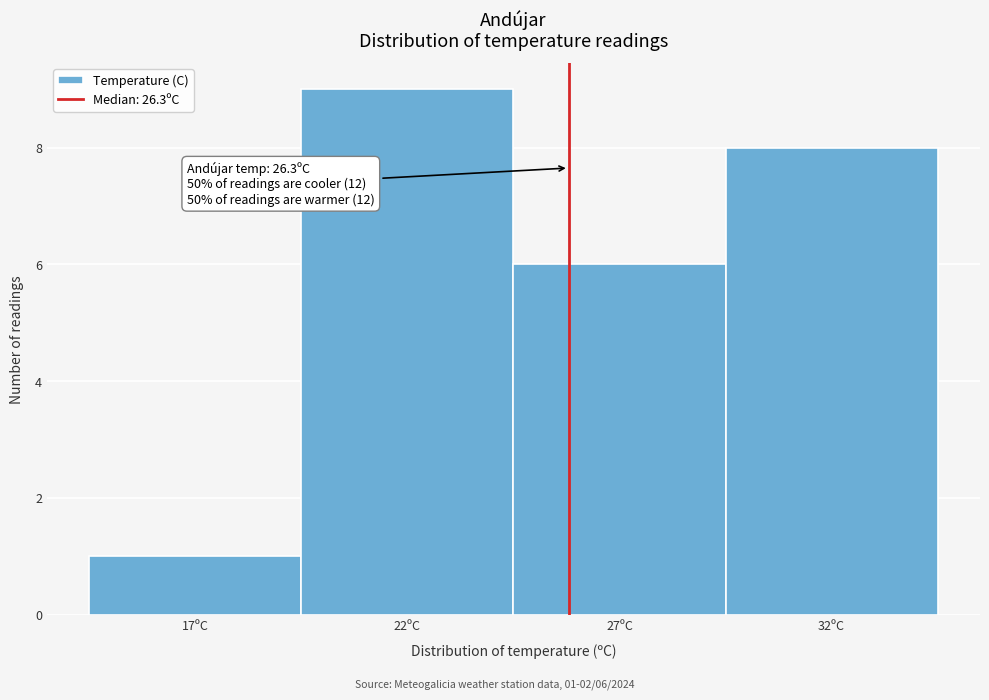

Reading left to right, what are all the values shown in this chart?

1	9	6	8